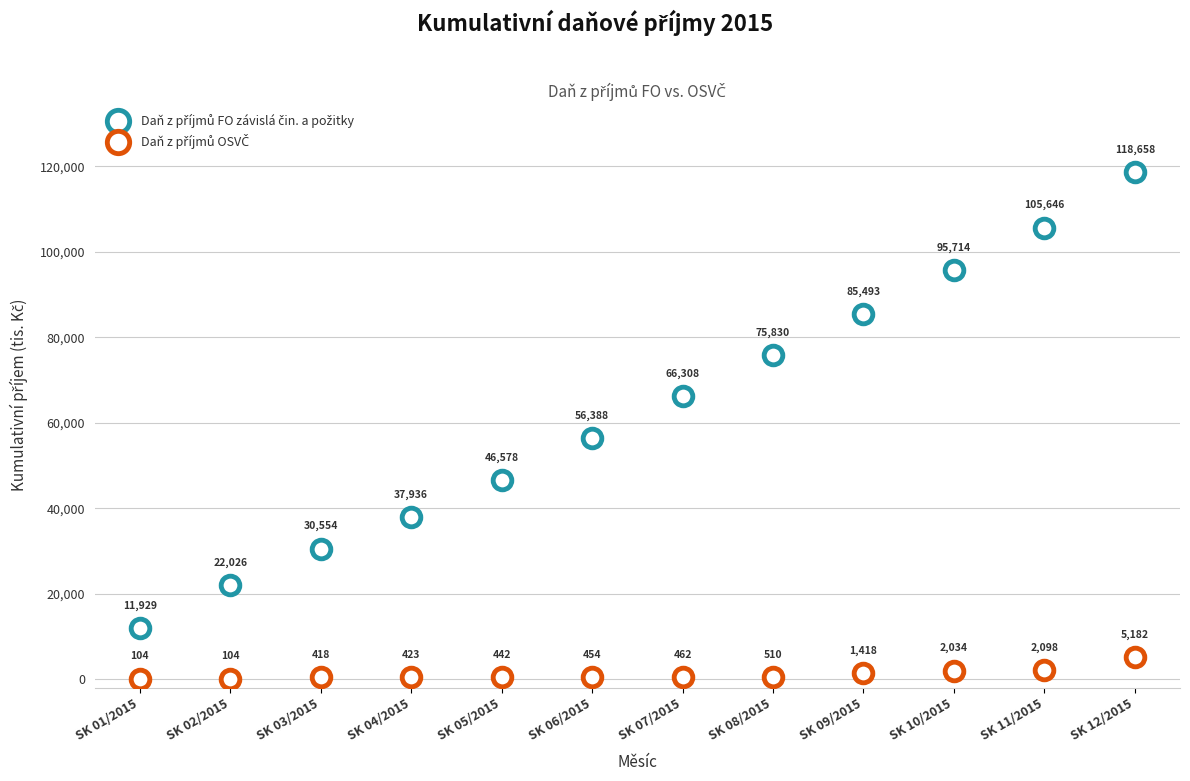

How many points are shown in the scatter plot?

24